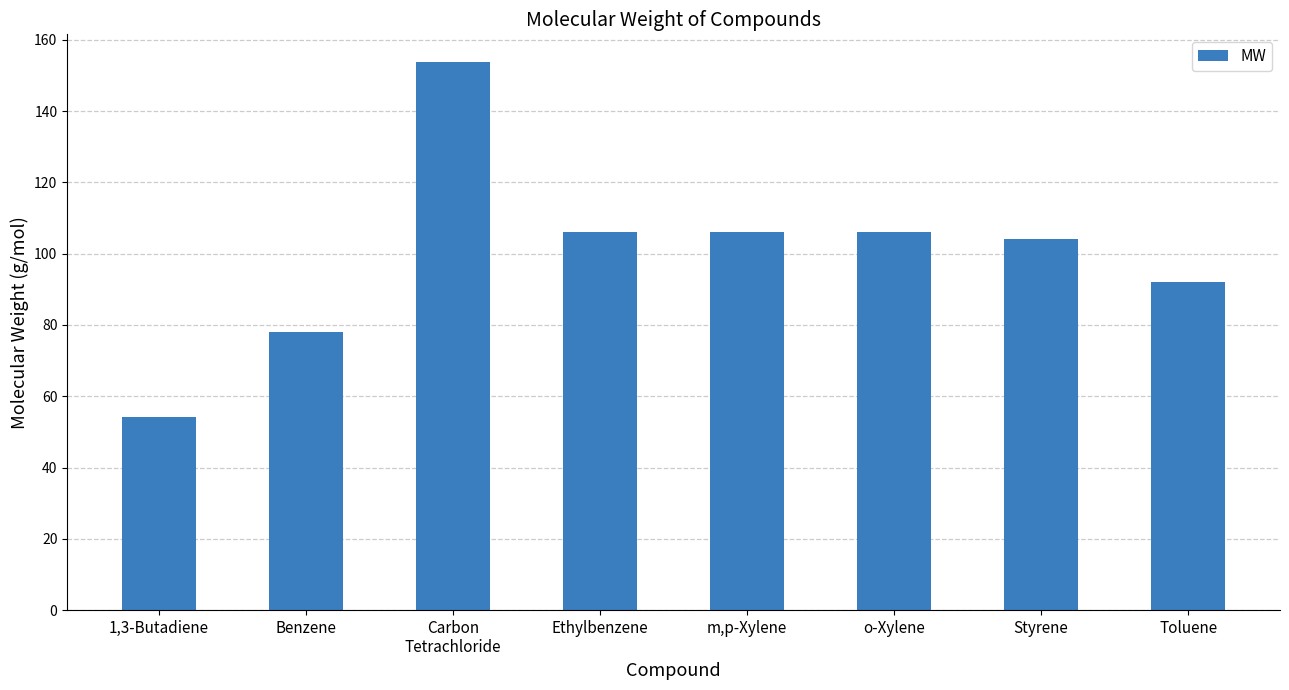

Reading left to right, extract all data points from this chart.

54.1	78.1	153.8	106.2	106.2	106.2	104.2	92.1